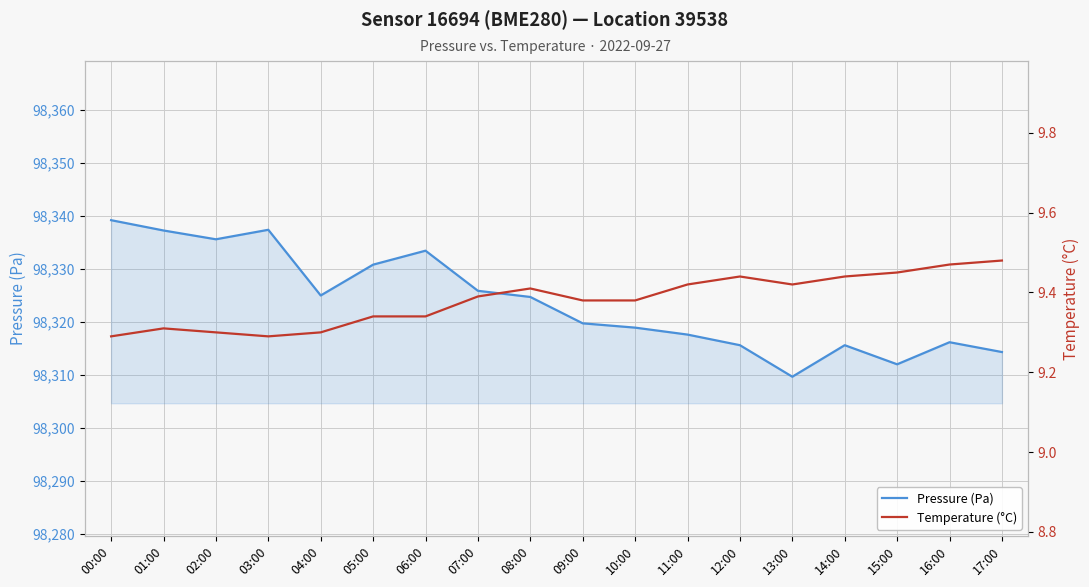

True or false: Pressure (Pa) and Temperature (°C) intersect in this chart.

False